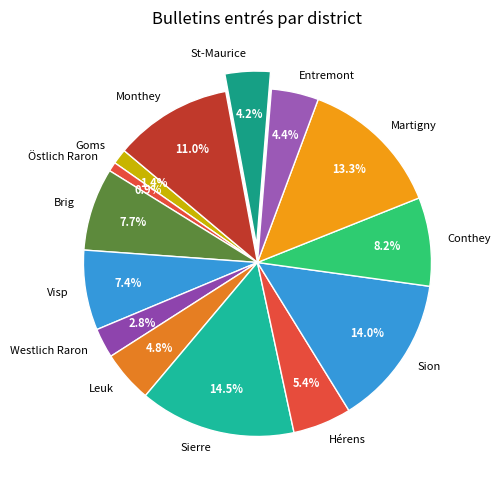

True or false: Martigny accounts for 7% of the total.

False